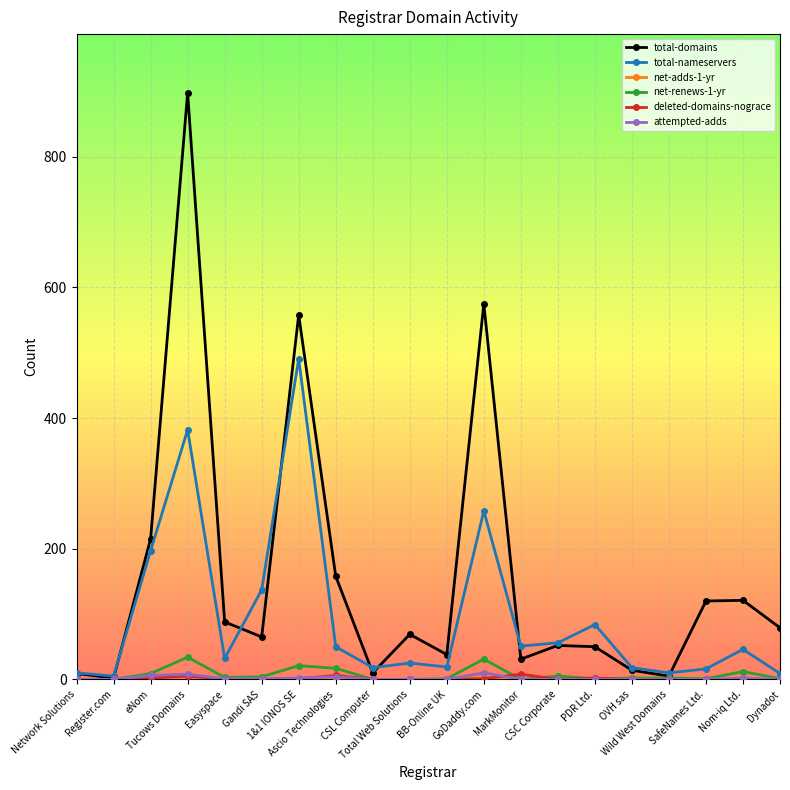

At how many categories does at least one series exceed 439?

3